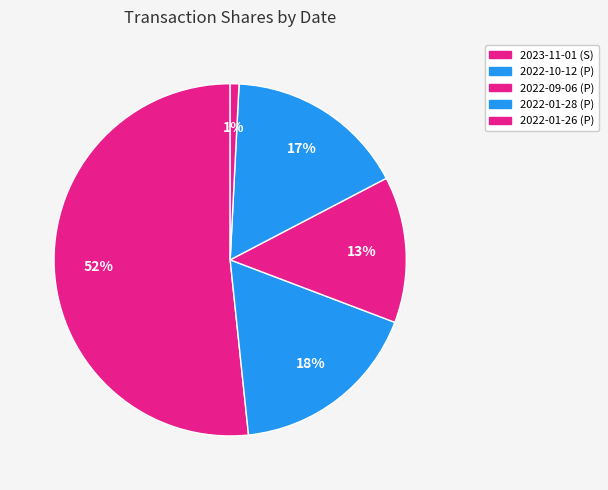

Is it true that 2022-09-06 (P) is 28% of the pie?

False